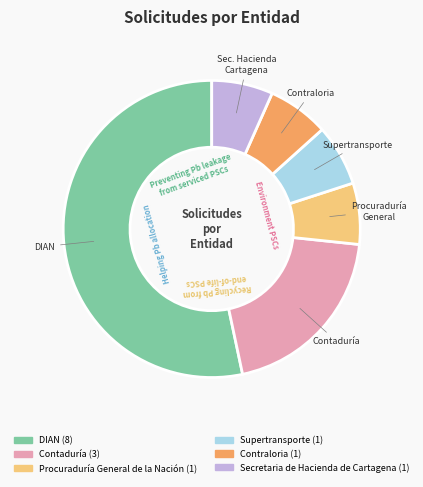

The Contaduría slice represents 32% of the pie. True or false?

False